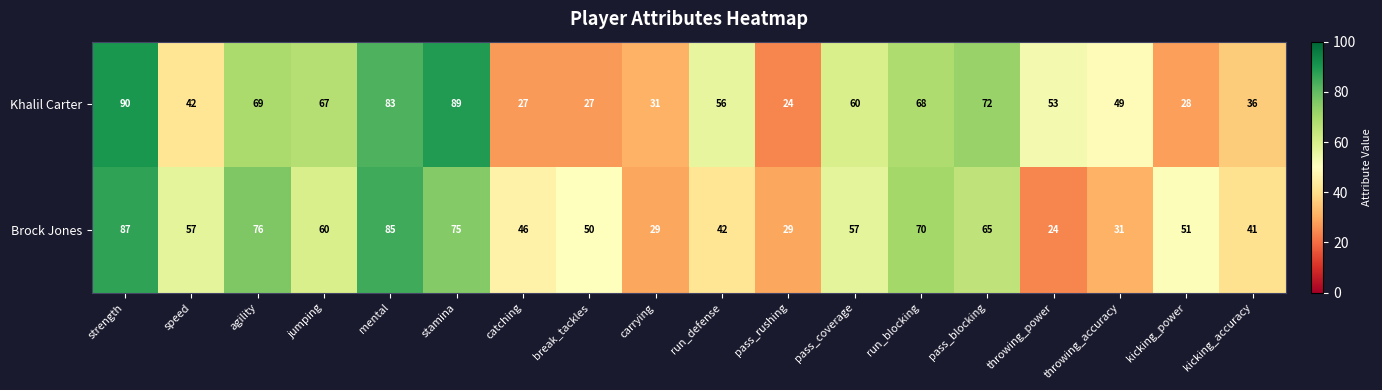

Where does the Khalil Carter series first go above 56?

strength